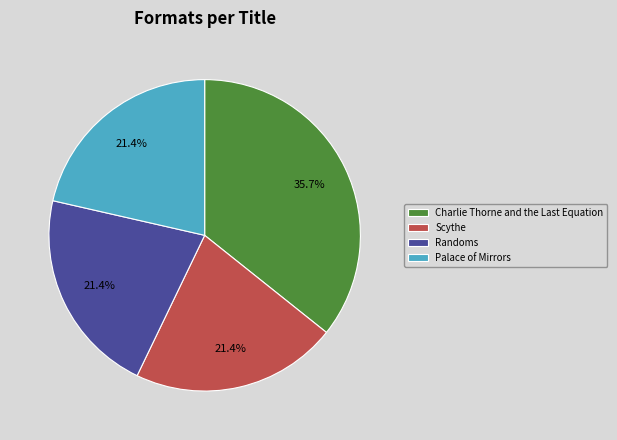

Is there any slice that represents more than half of the pie?

No